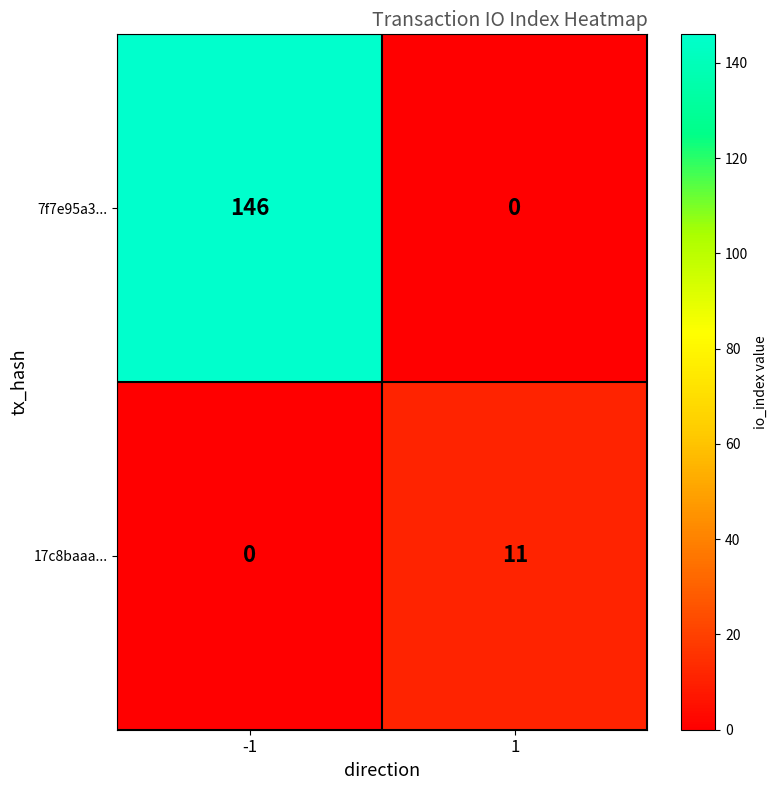

Reading left to right, transcribe all the data shown in this chart.

7f7e95a3...: -1=146	1=0
17c8baaa...: -1=0	1=11